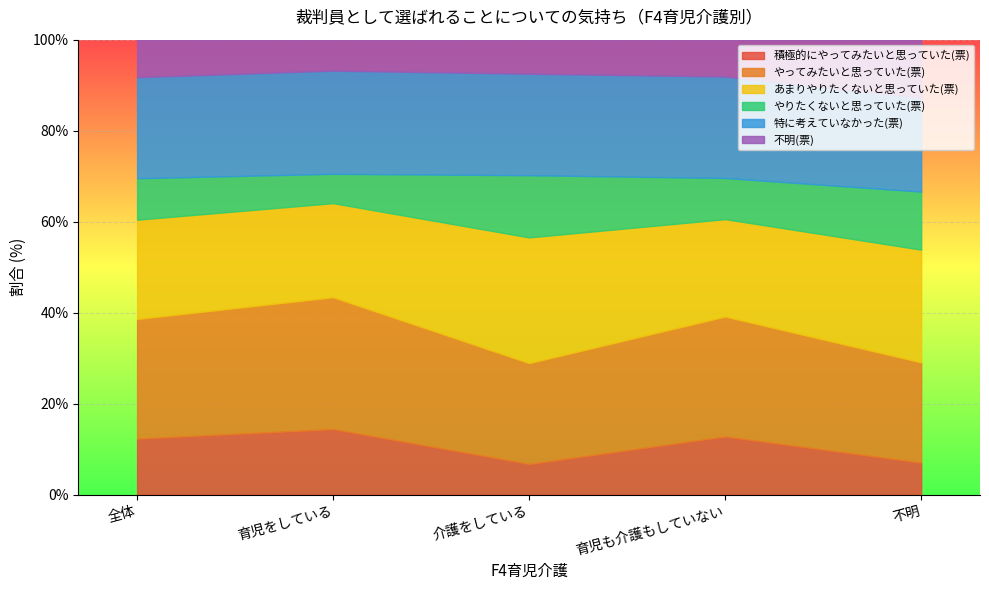

What is the total value across all series at 不明?

100.0